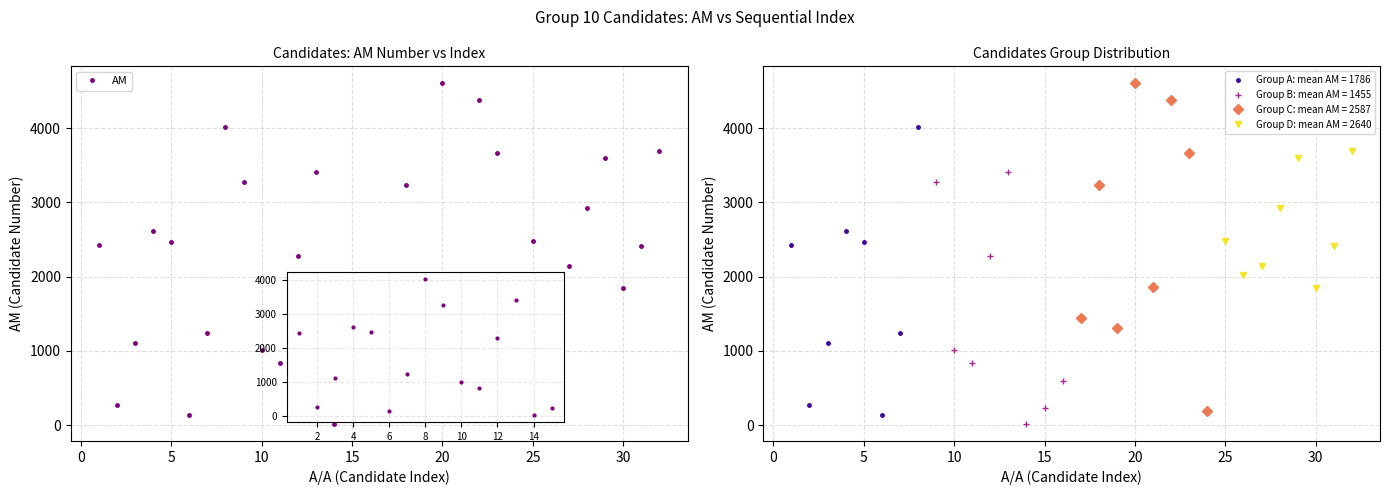

What is the difference between the maximum and minimum values?

4586